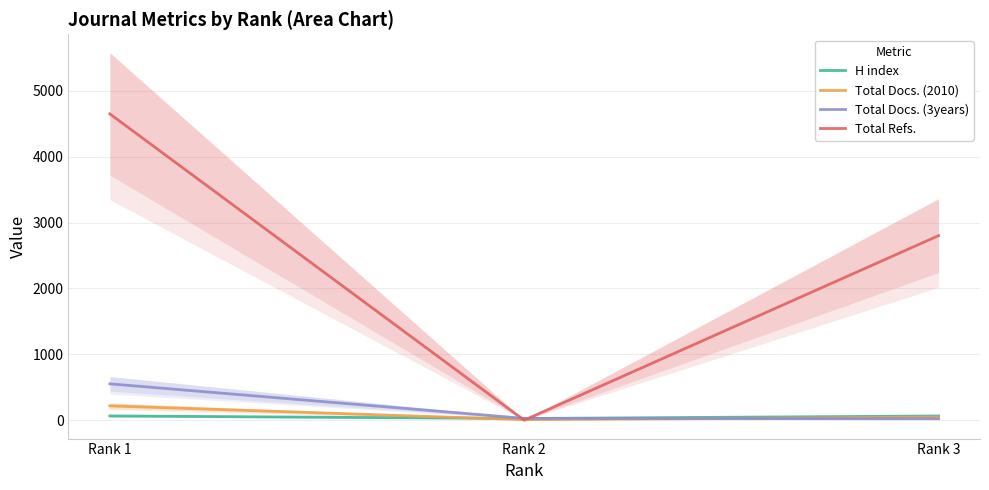

The Total Refs. series shows 2163 at Rank 2. True or false?

False